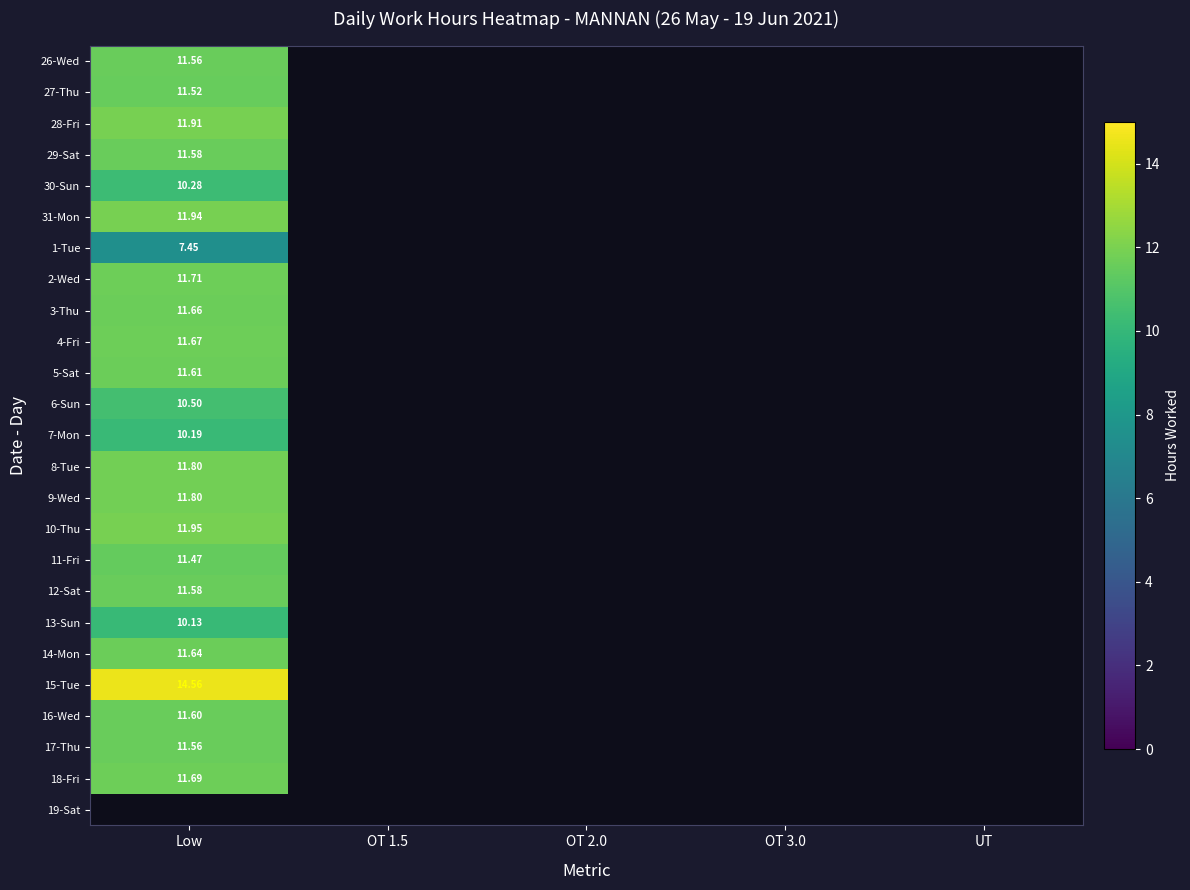

Which label corresponds to the largest value in the chart?

Low